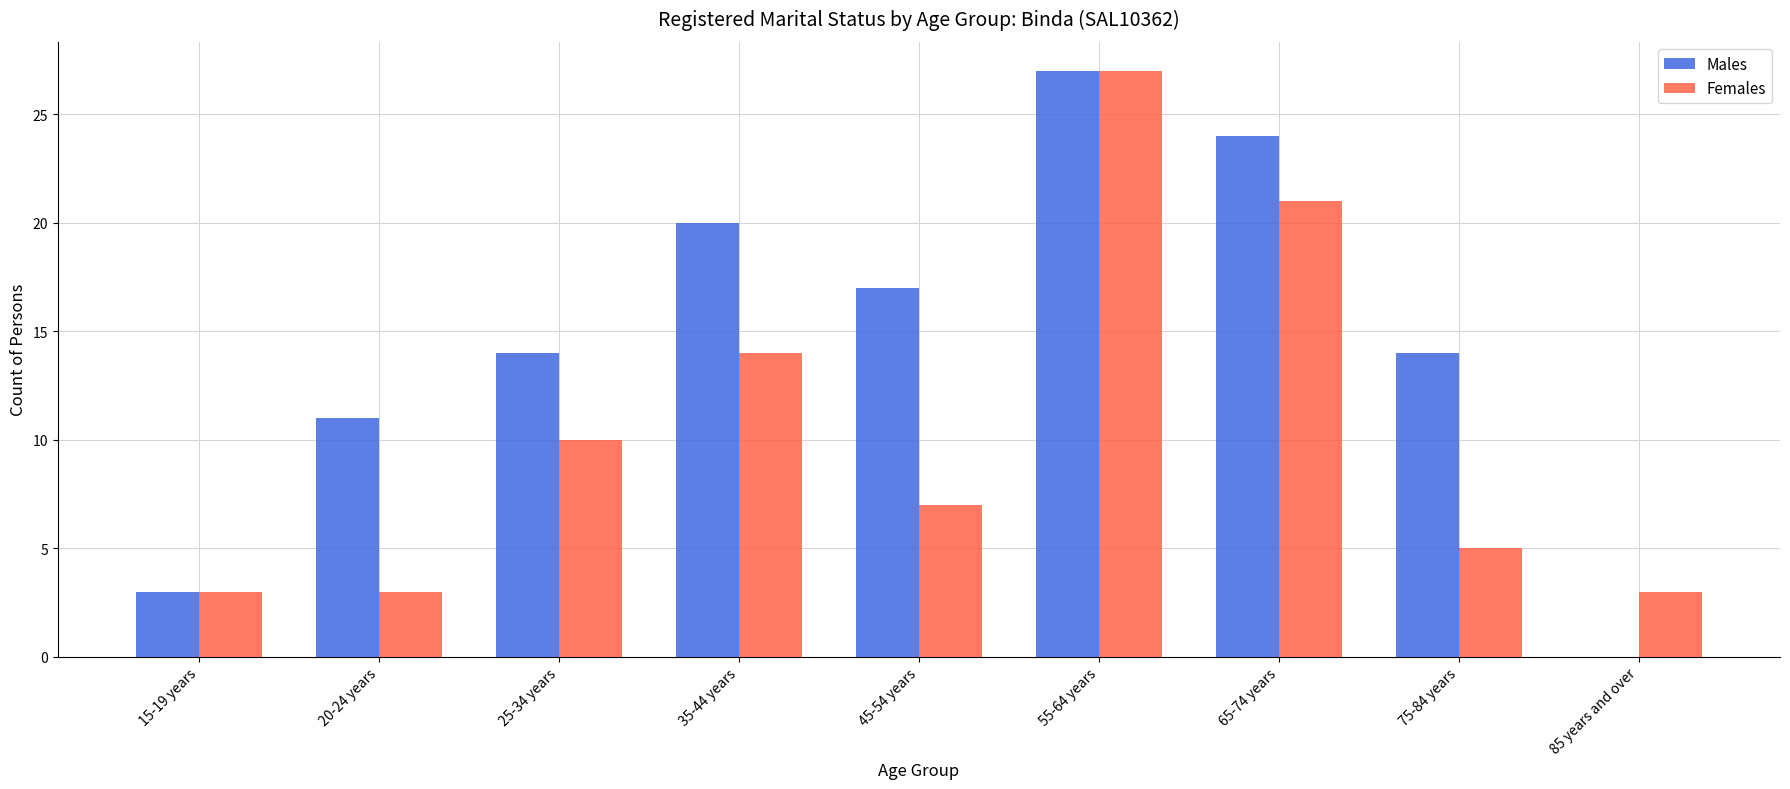

What are all the series names shown in the legend?

Males, Females